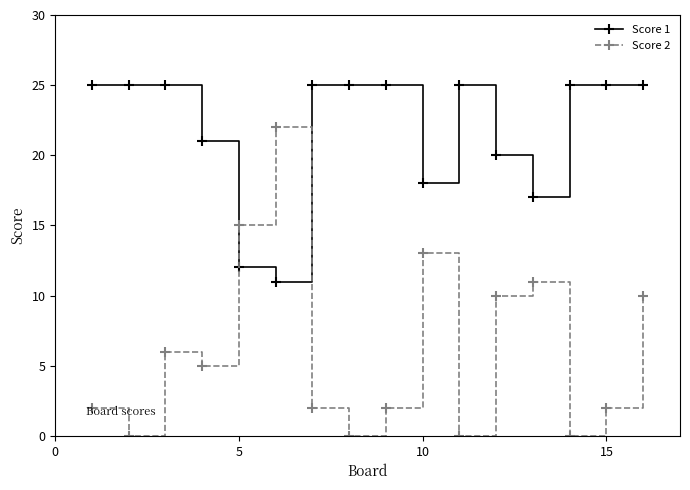

In Score 2, how many points are higher than both neighbors (excluding endpoints)?

4